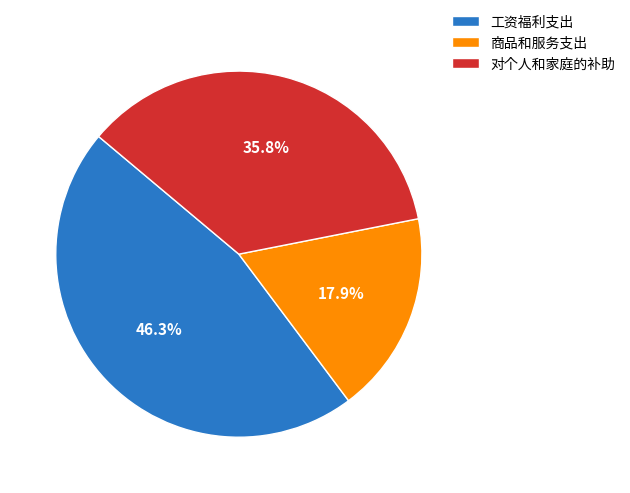

Do 商品和服务支出 and 工资福利支出 together represent more than half of the pie?

Yes